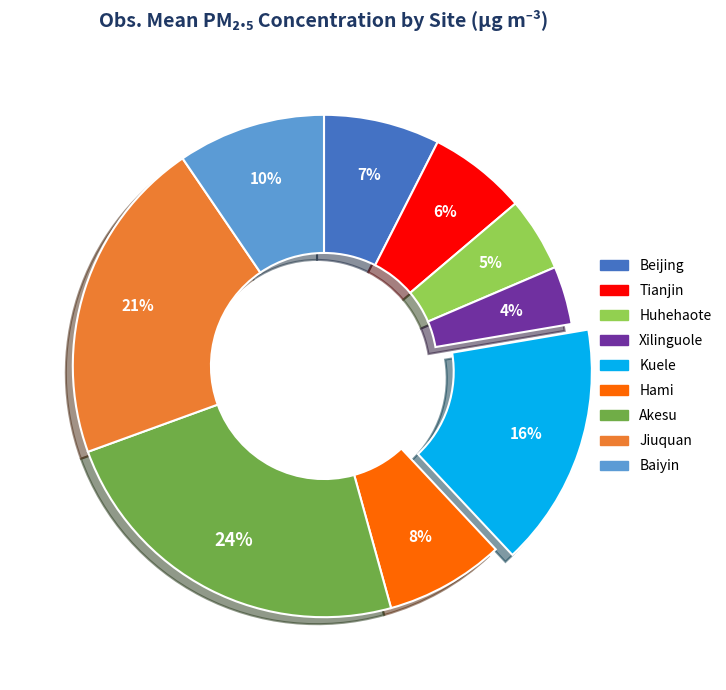

Is it true that Akesu is 11% of the pie?

False